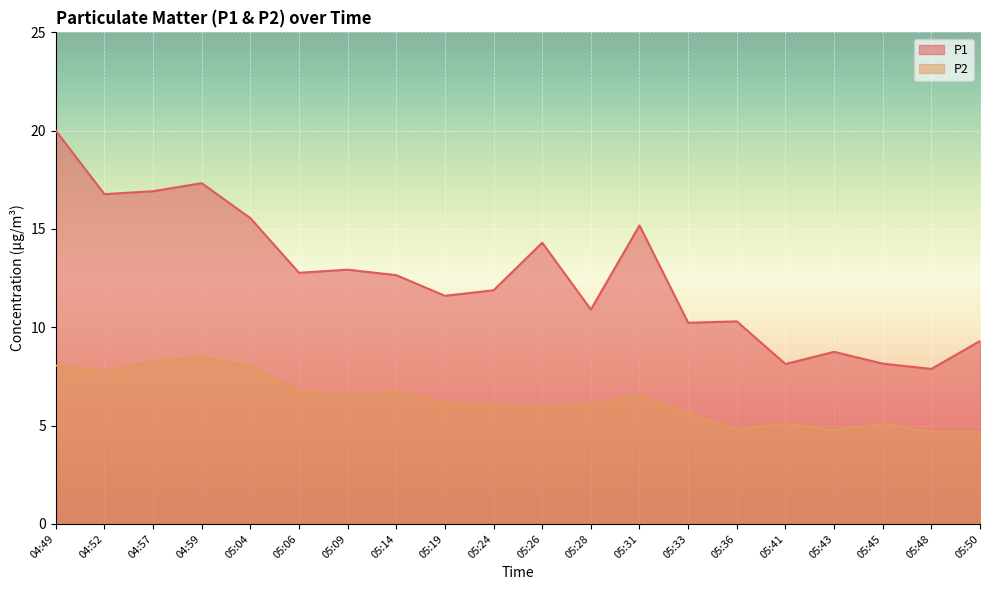

What is the difference between the P2 values at 05:41 and 05:26?

0.9